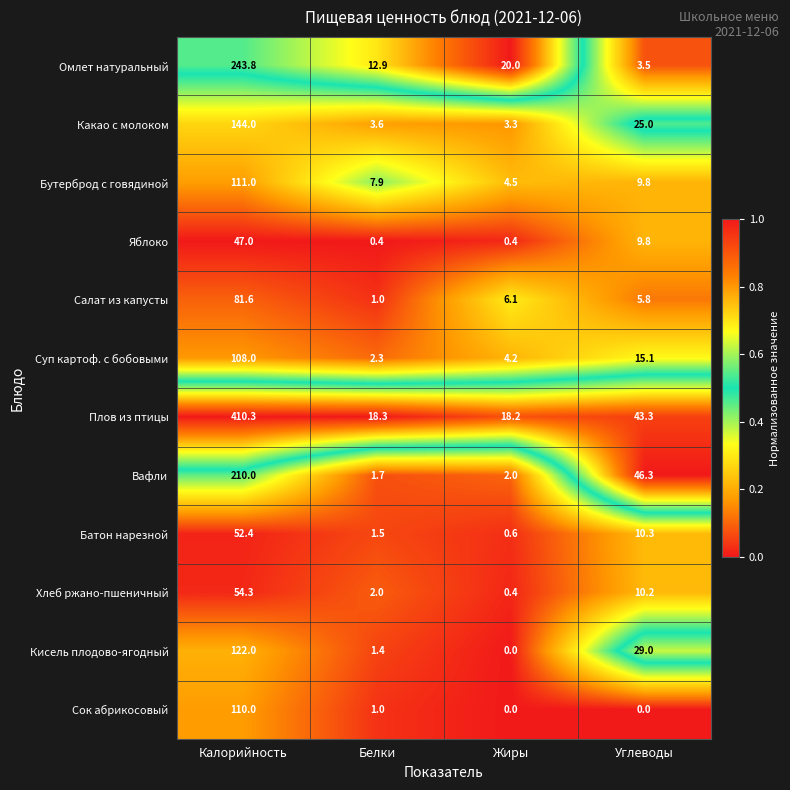

Which category has the highest value across all series?

Калорийность